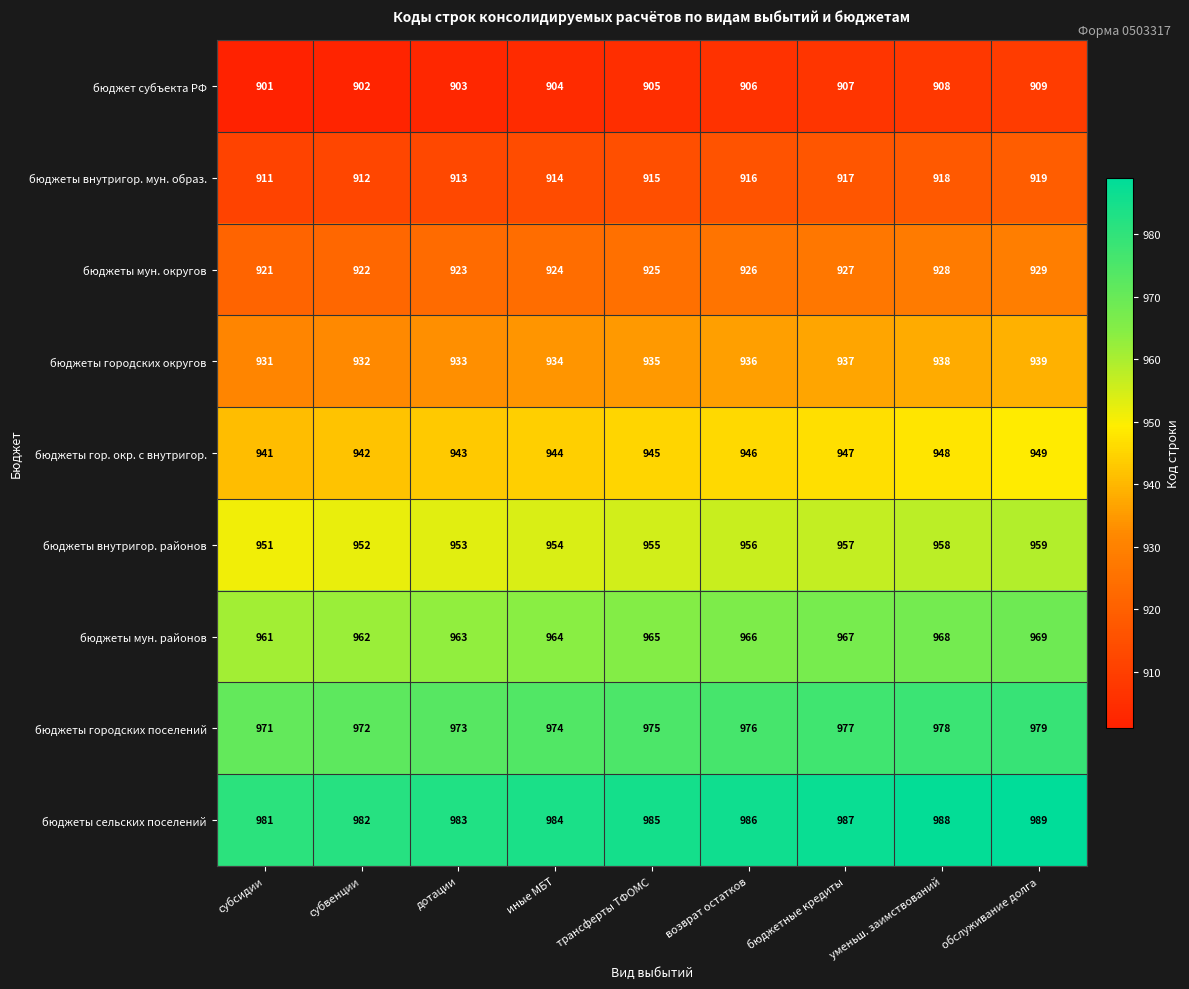

What is the spread (max minus min) of values at иные МБТ?

80